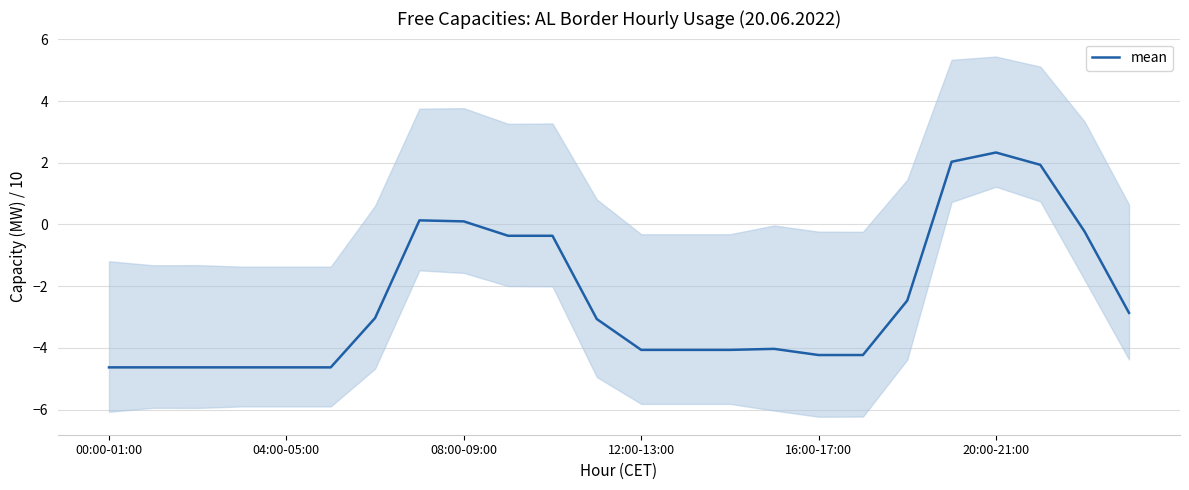

Where does the data first go above -3?

7